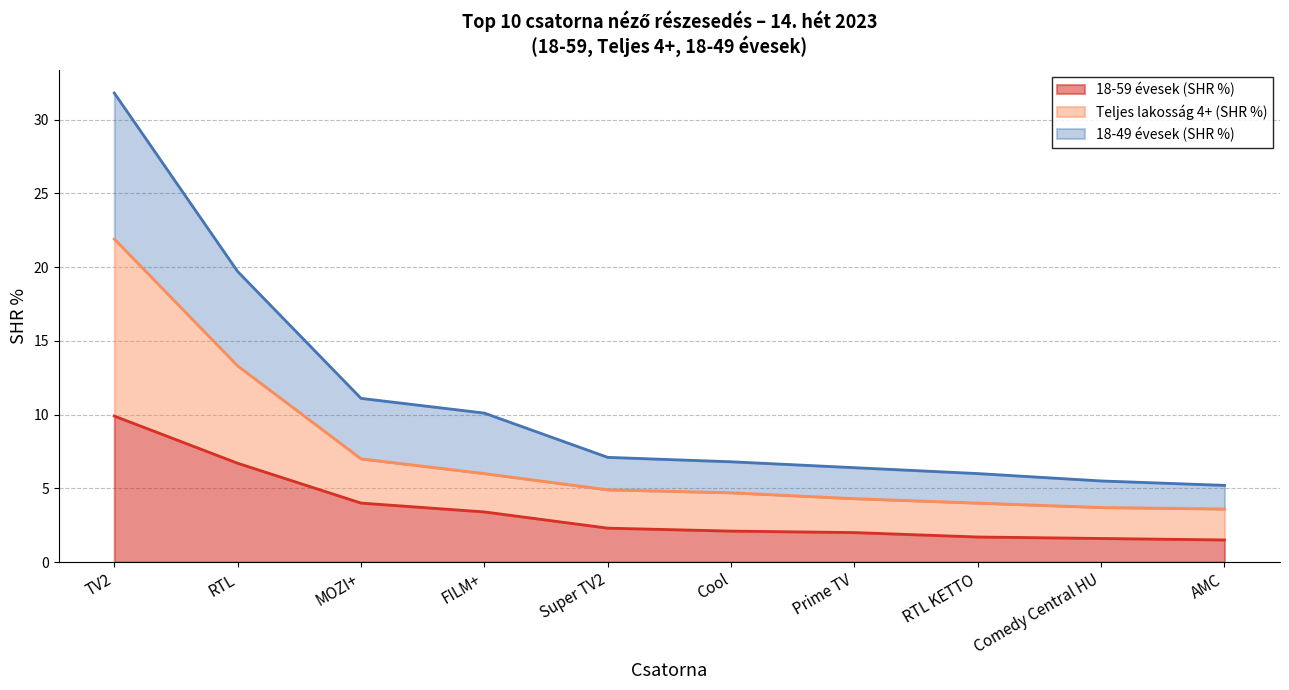

Reading left to right, list all the values displayed in this chart.

18-59 évesek (SHR %): 9.9	6.7	4.0	3.4	2.3	2.1	2.0	1.7	1.6	1.5
Teljes lakosság 4+ (SHR %): 21.9	13.3	7.0	6.0	4.9	4.7	4.3	4.0	3.7	3.6
18-49 évesek (SHR %): 31.8	19.7	11.1	10.1	7.1	6.8	6.4	6.0	5.5	5.2